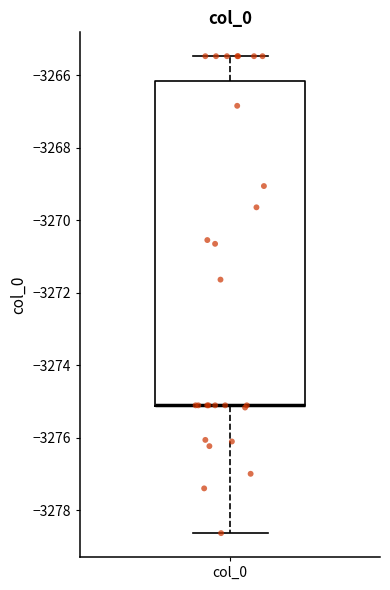

Where does the upper whisker of the box for col_0 end on the y-axis? The values are not printed on the chart, so give them approximately, as read against the axis.

-3265.4